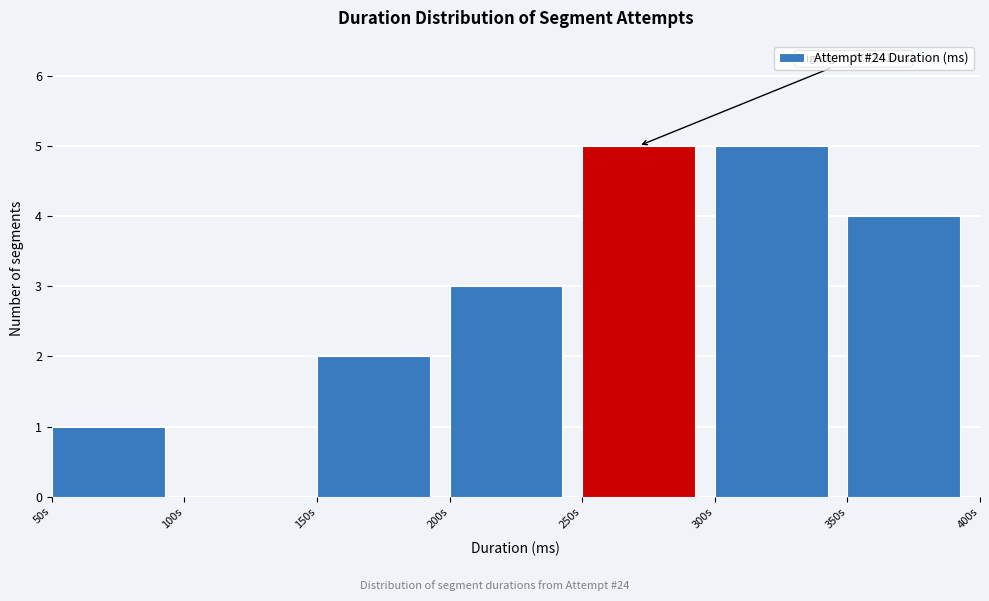

Reading left to right, transcribe all the data shown in this chart.

50s=1	100s=0	150s=2	200s=3	250s=5	300s=5	350s=4